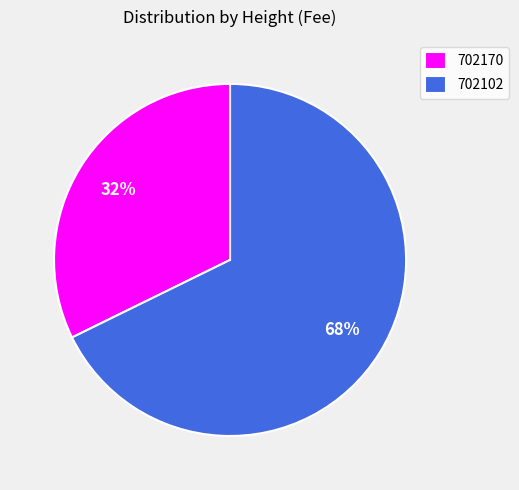

The 702170 slice represents 32% of the pie. True or false?

True